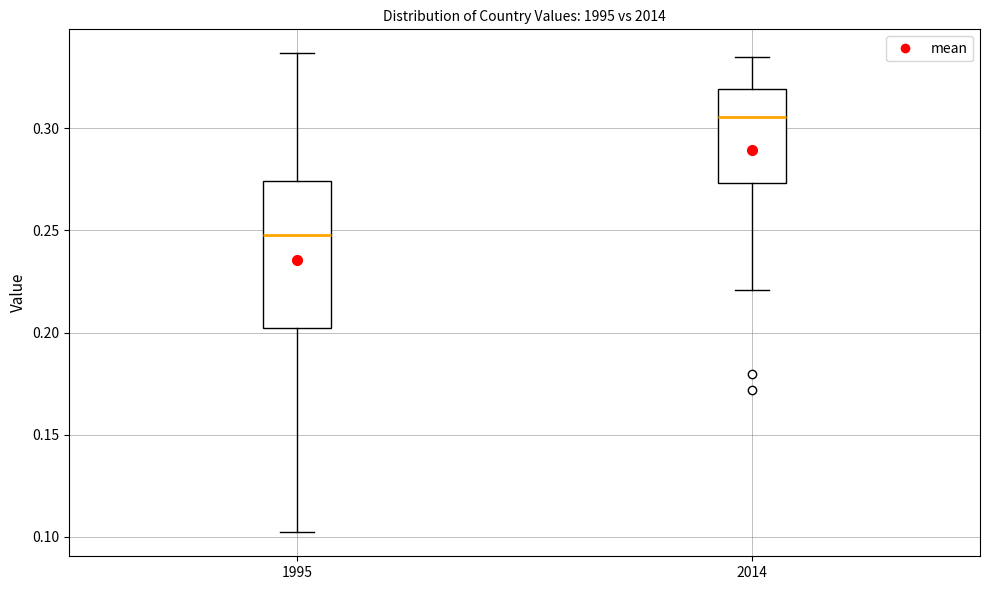

Which box's median line is the lowest?

1995